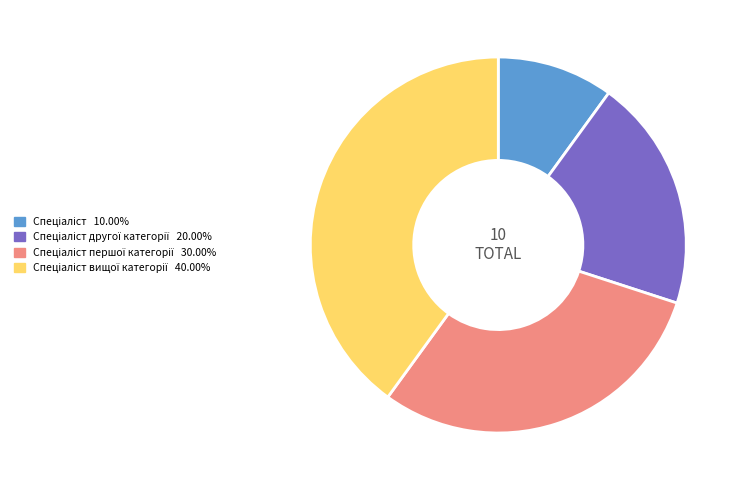

Is there any slice that represents more than half of the pie?

No